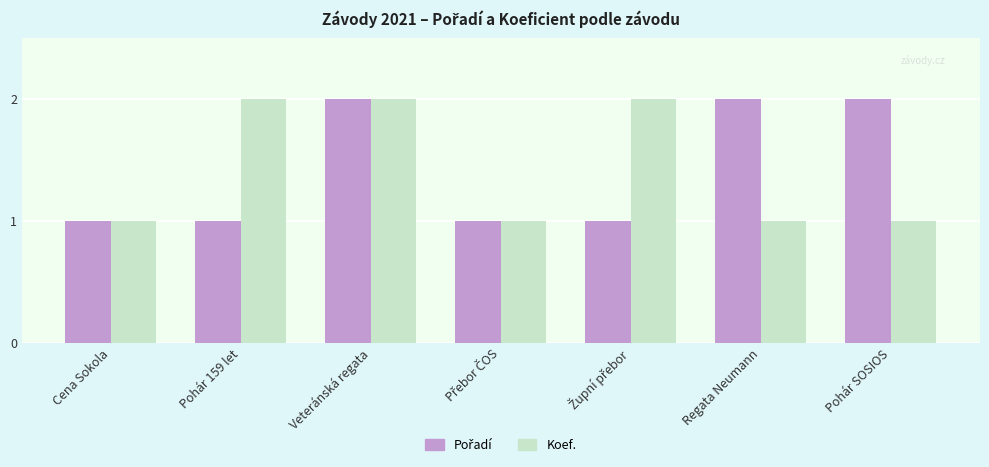

At which category is the sum across all series the highest?

Veteránská regata